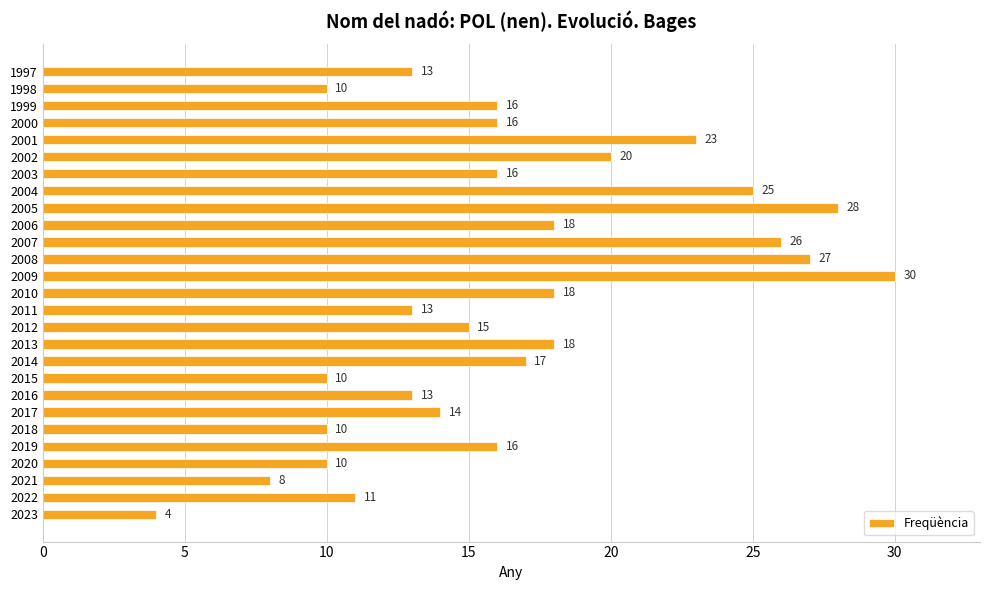

What is the average value?

16